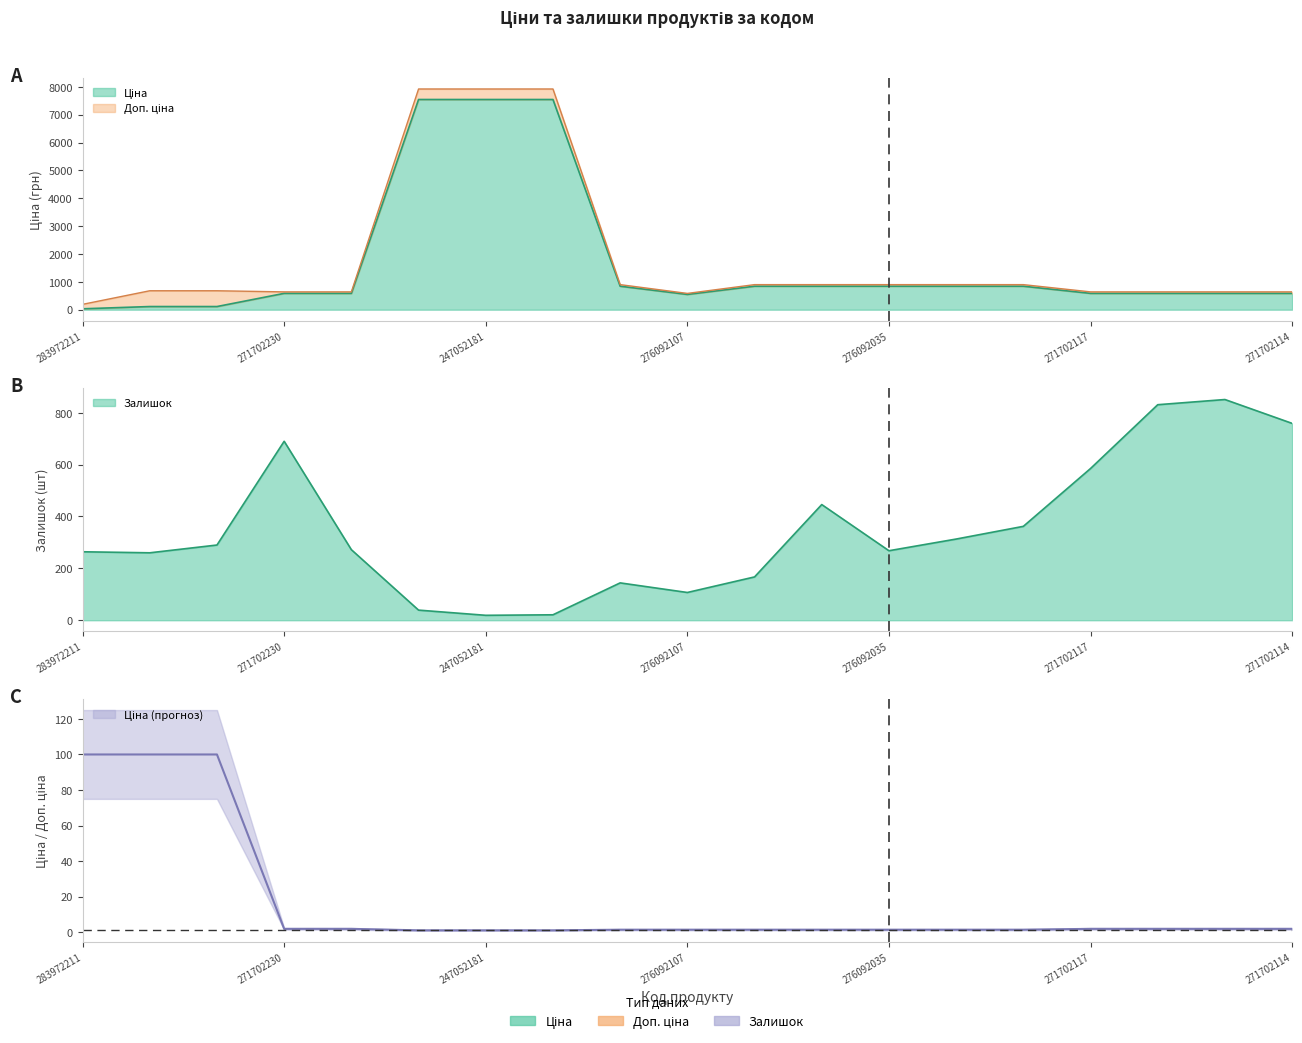

What is the sum of all Залишок values?

6688.0